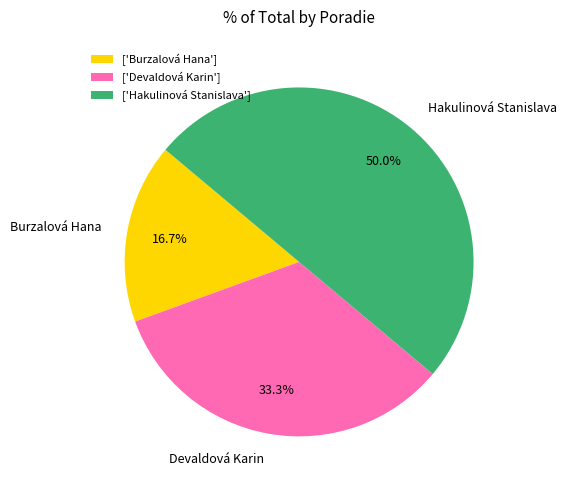

Is it true that Hakulinová Stanislava is 41% of the pie?

False